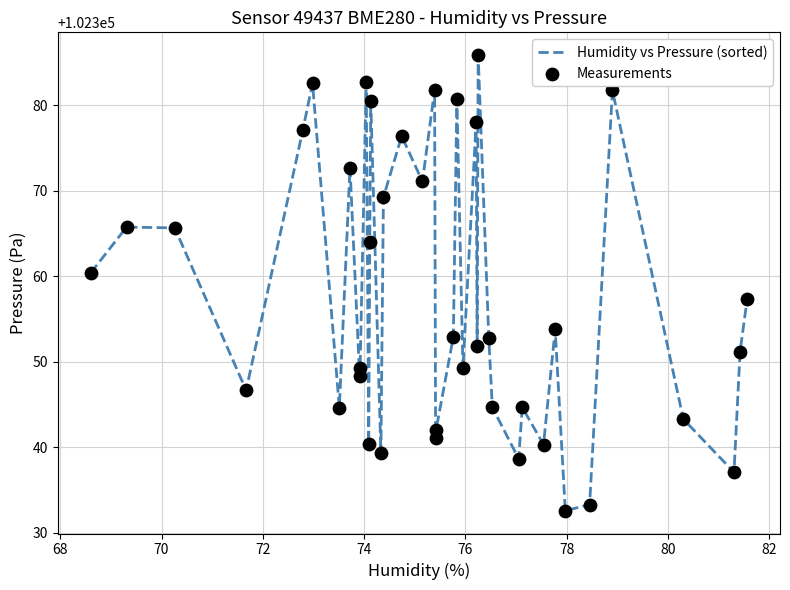

What is the greatest value displayed?

102385.9